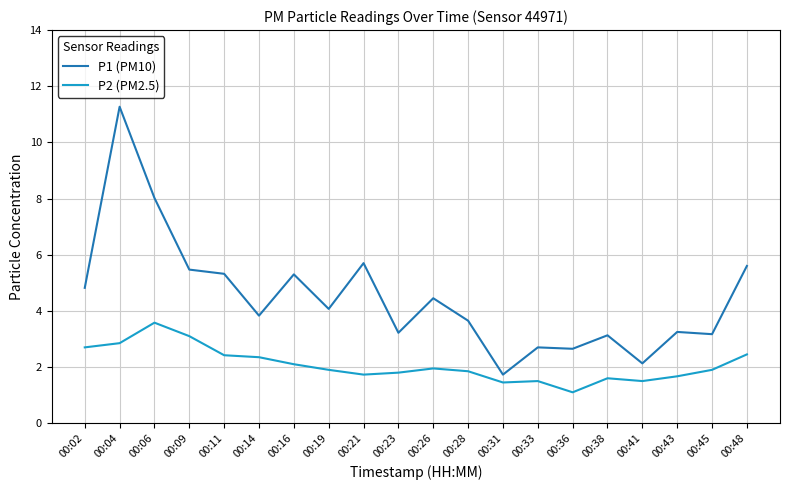

What is the difference between the highest and lowest values at 00:43?

1.6